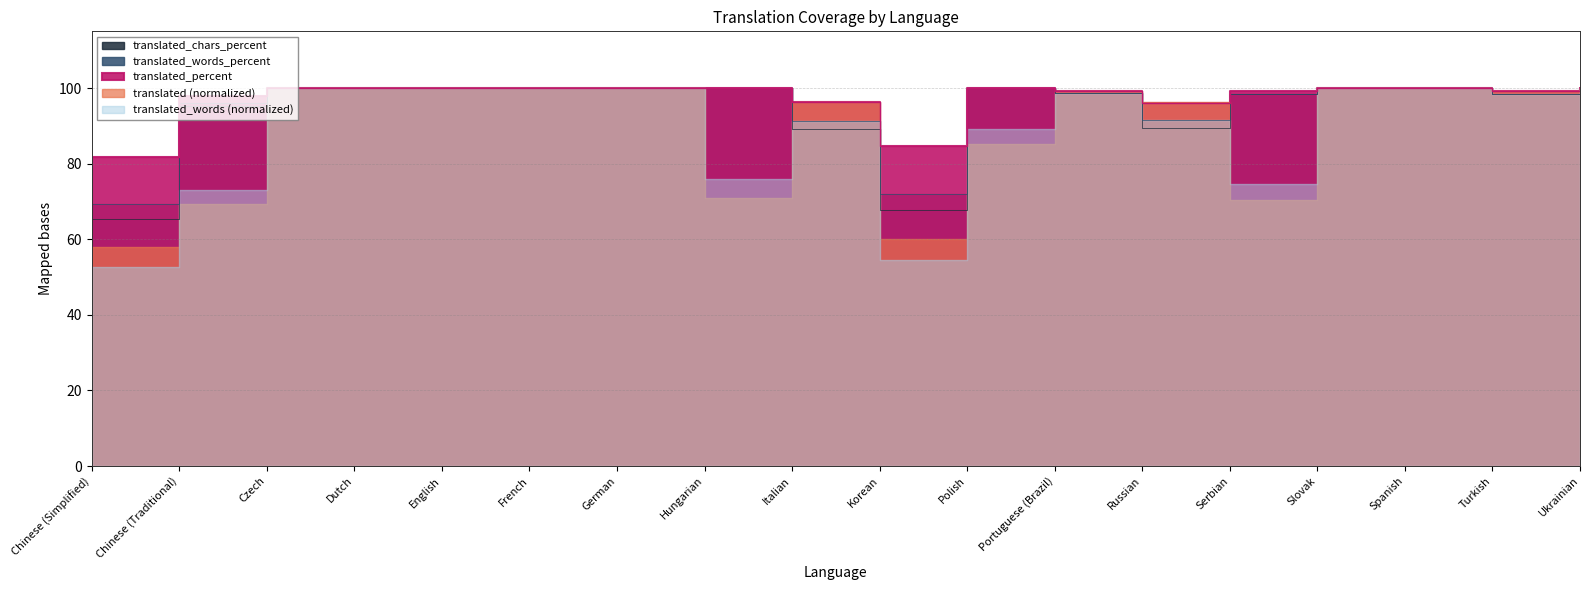

At Italian, list the series in order from smallest to largest.

translated_chars_percent, translated_words_percent, translated_percent